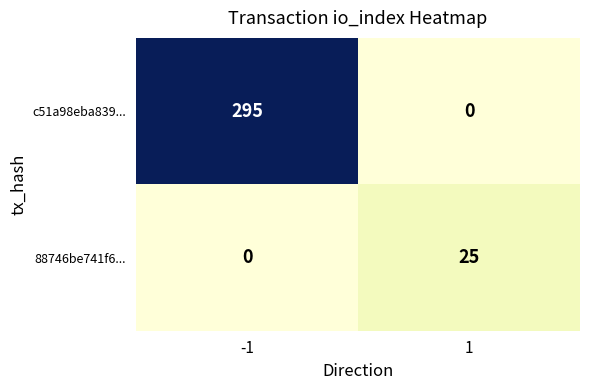

True or false: 88746be741f6... has a value of 38 at 1.

False